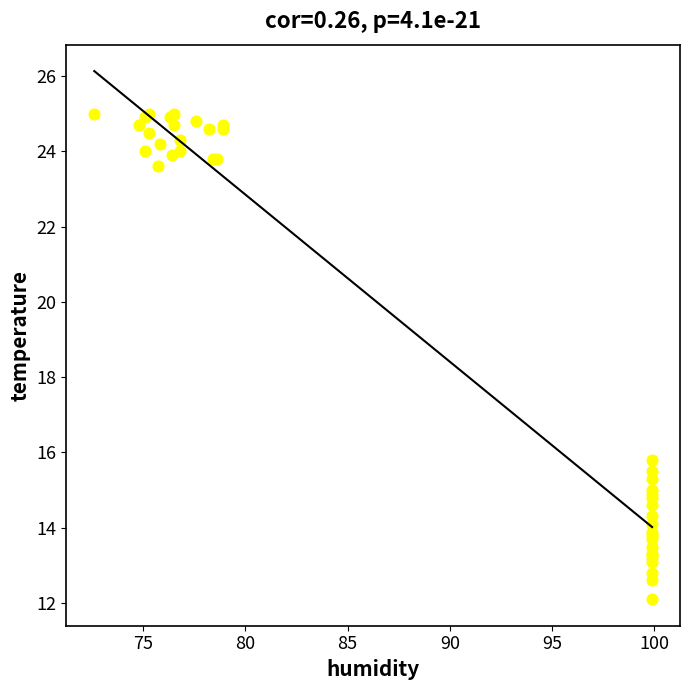

What Y value in the scatter plot is closest to 18?

15.8